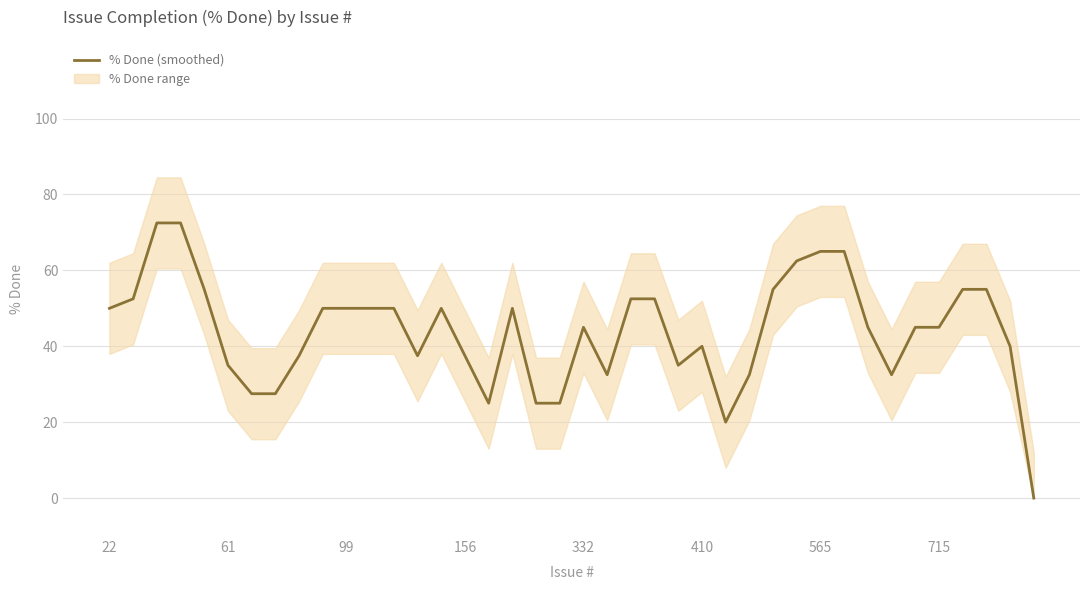

Reading left to right, transcribe all the data shown in this chart.

50.0	52.5	72.5	72.5	55.0	35.0	27.5	27.5	37.5	50.0	50.0	50.0	50.0	37.5	50.0	37.5	25.0	50.0	25.0	25.0	45.0	32.5	52.5	52.5	35.0	40.0	20.0	32.5	55.0	62.5	65.0	65.0	45.0	32.5	45.0	45.0	55.0	55.0	40.0	0.0